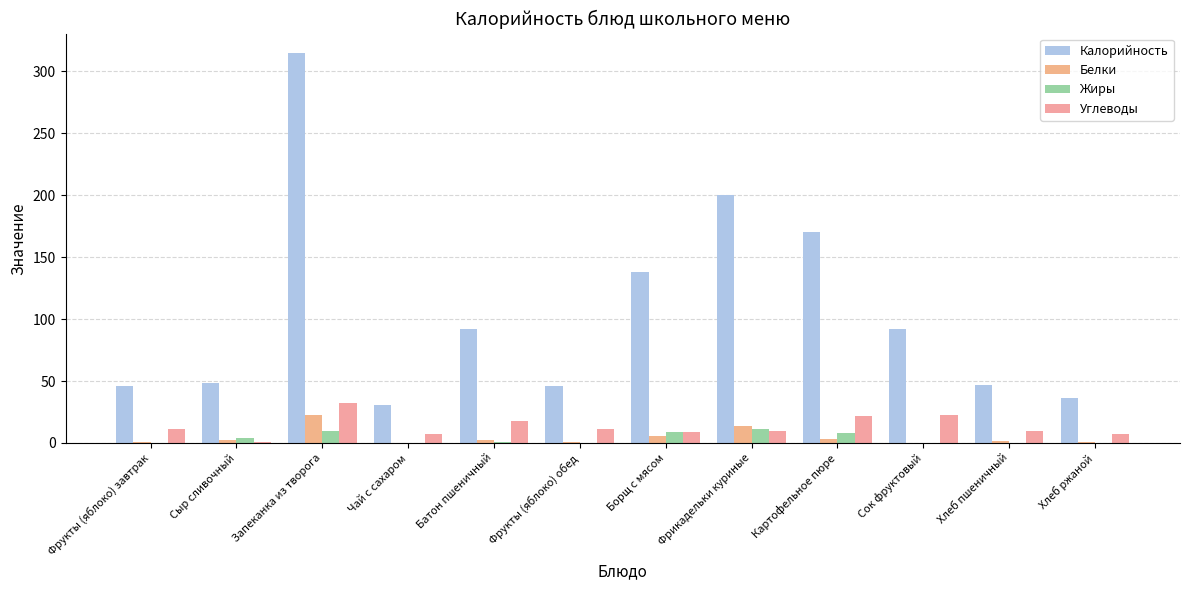

How many groups of bars are there?

12